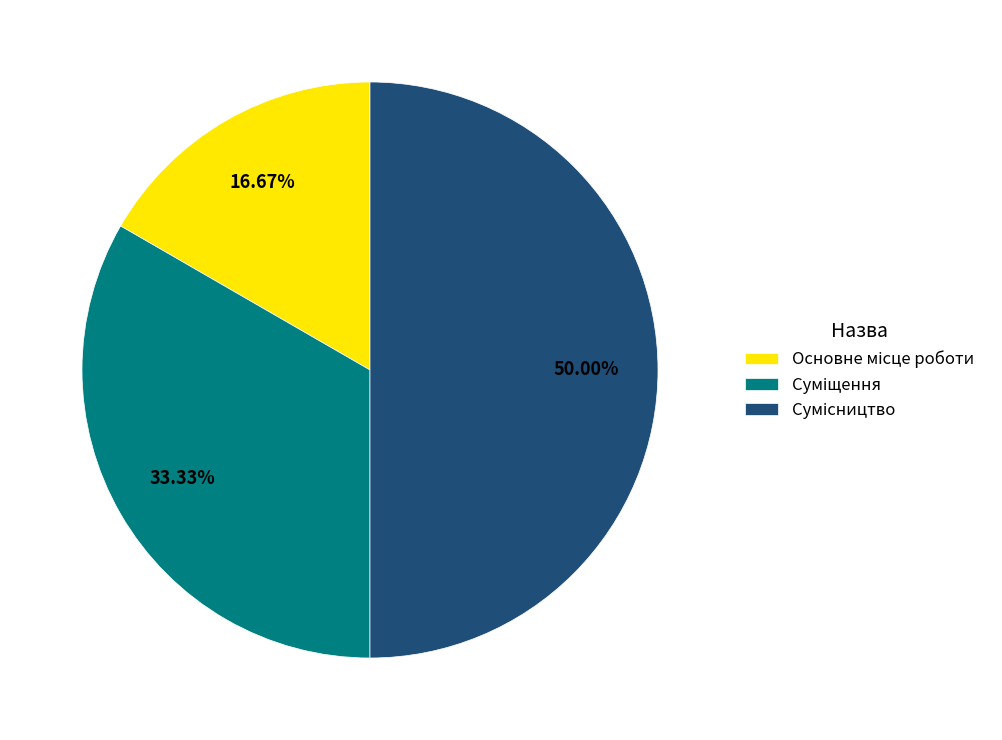

How many slices are in this pie chart?

3